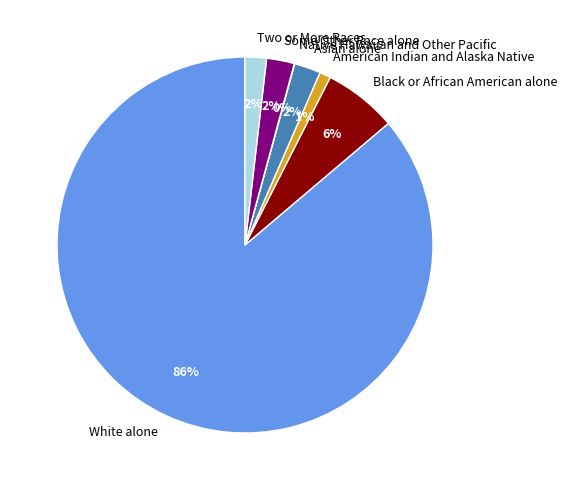

Which slice represents more than half of the pie?

White alone